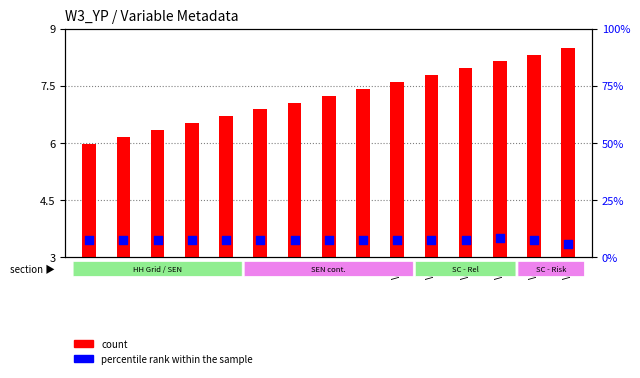

Is the value of percentile rank within the sample at V4 greater than the value of count at V2?

Yes